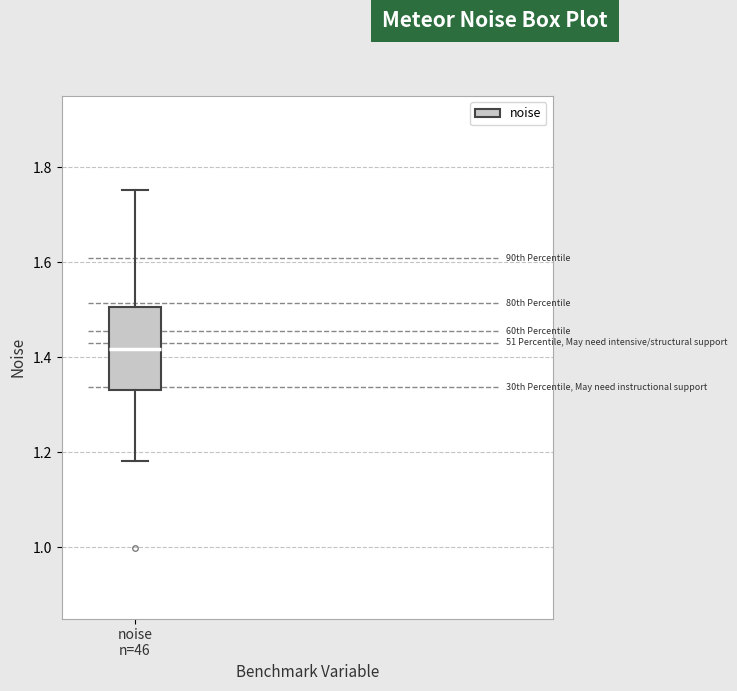

Read this box plot against the y-axis: the position of the median line, the range covered by the box, and the ends of both whiskers. The values are not printed on the chart, so give them approximately, as read against the axis.

median 1.42, box 1.34 to 1.50, whiskers 1.18 to 1.76